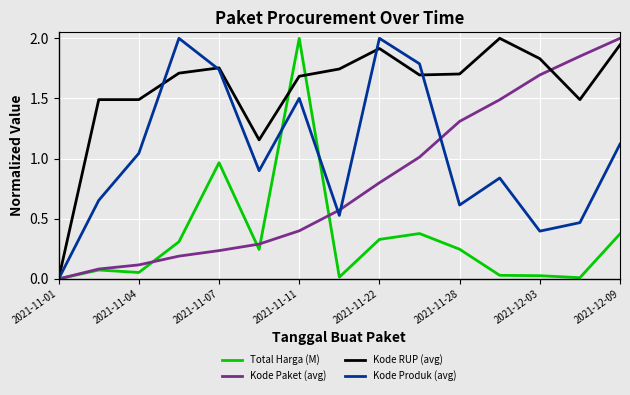

Rank the series by their average value, from lowest to highest.

Total Harga (M), Kode Paket (avg), Kode Produk (avg), Kode RUP (avg)